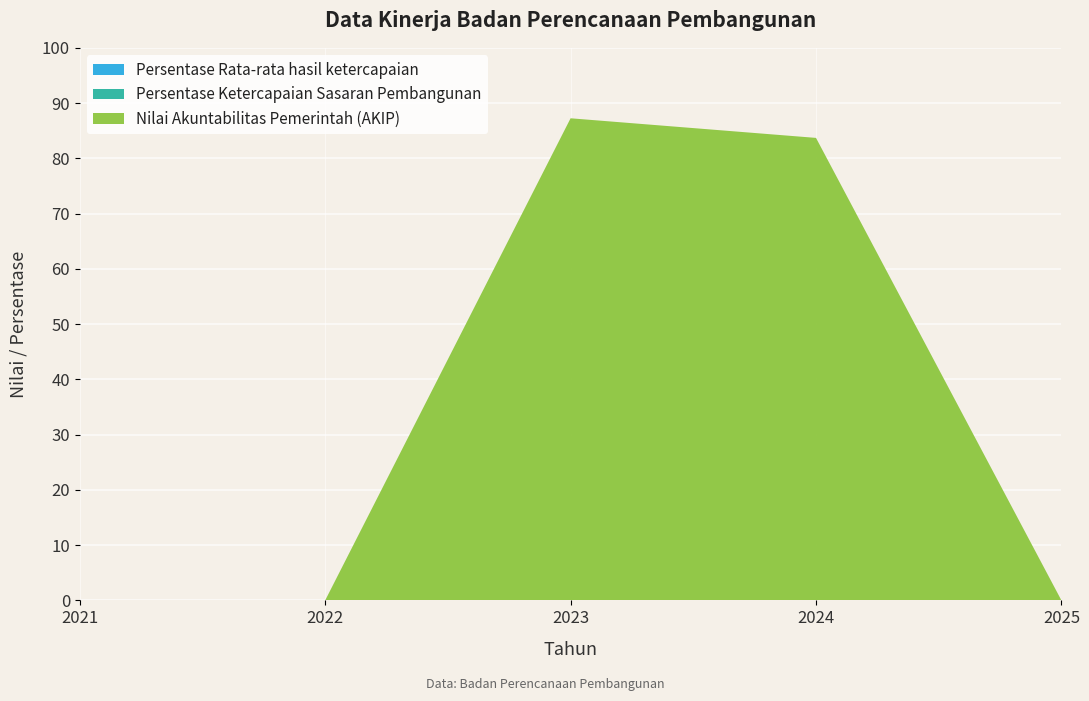

Reading right to left, transcribe all the data shown in this chart.

Persentase Rata-rata hasil ketercapaian: 2025=0.0	2024=0.0	2023=0.0	2022=0.0	2021=0.0
Persentase Ketercapaian Sasaran Pembangunan: 2025=0.0	2024=0.0	2023=0.0	2022=0.0	2021=0.0
Nilai Akuntabilitas Pemerintah (AKIP): 2025=0.0	2024=83.7	2023=87.2	2022=0.0	2021=0.0